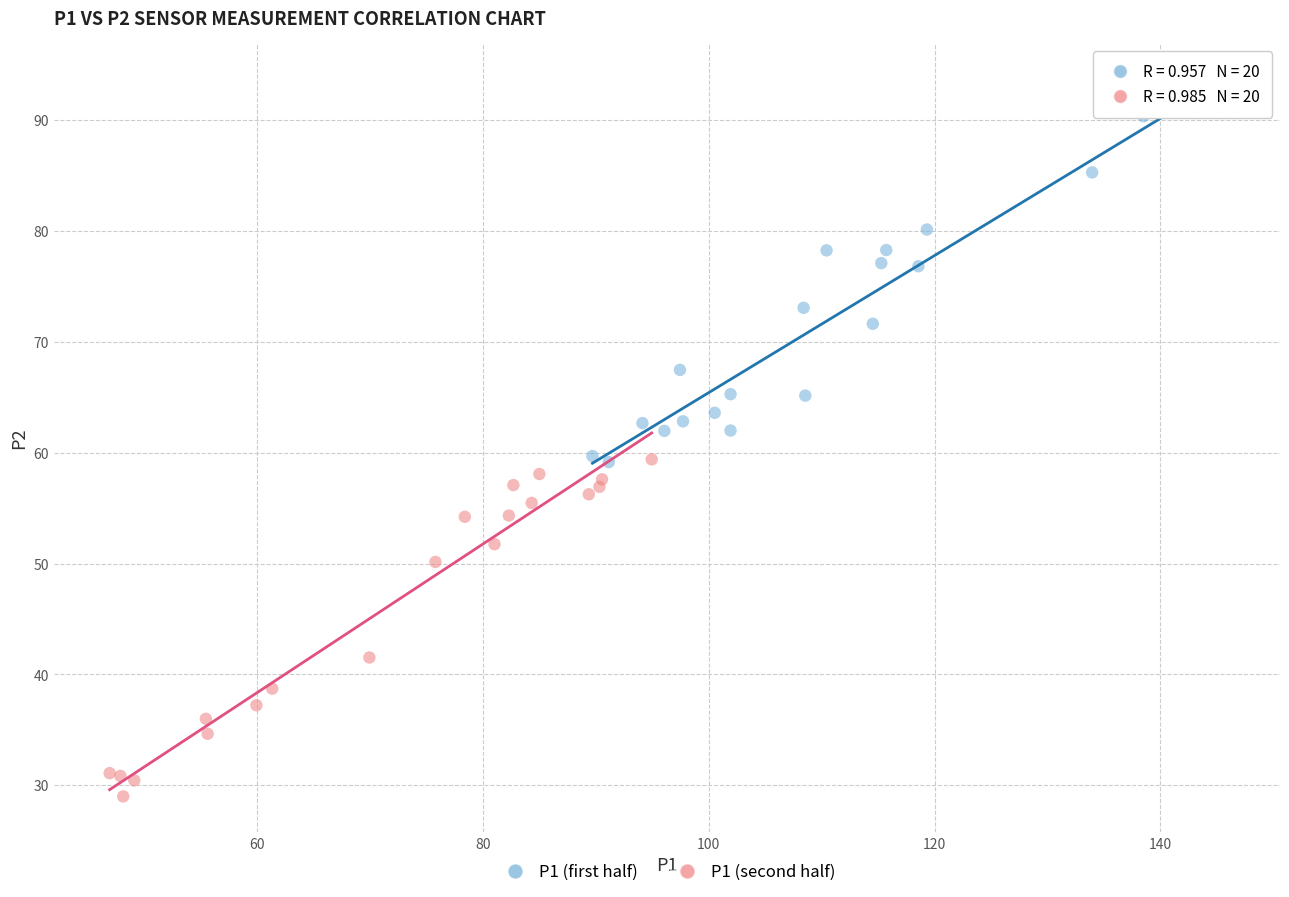

Which series reaches the minimum Y coordinate?

P1 (second half)